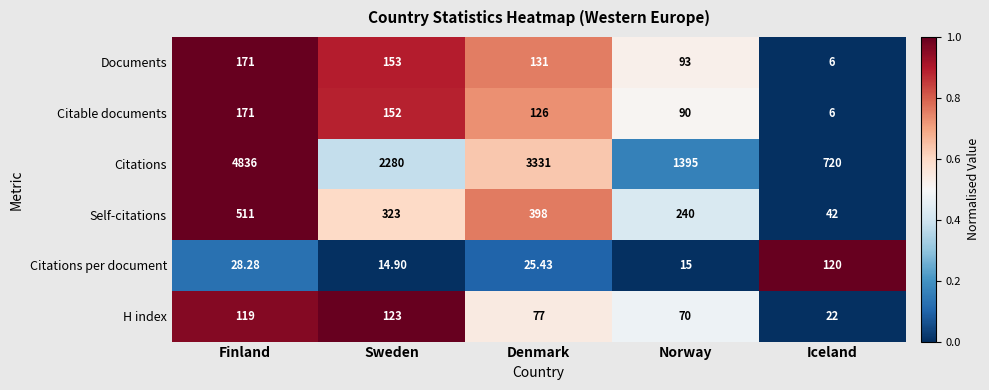

Which series changed the most between Denmark and Norway?

Citations